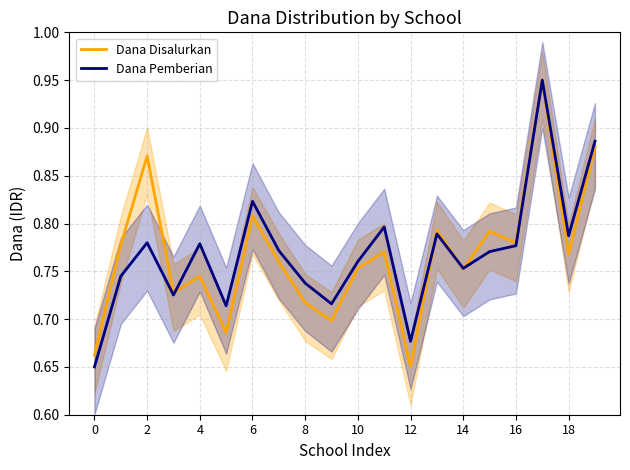

Where is Dana Disalurkan nearest to the value 0?

12